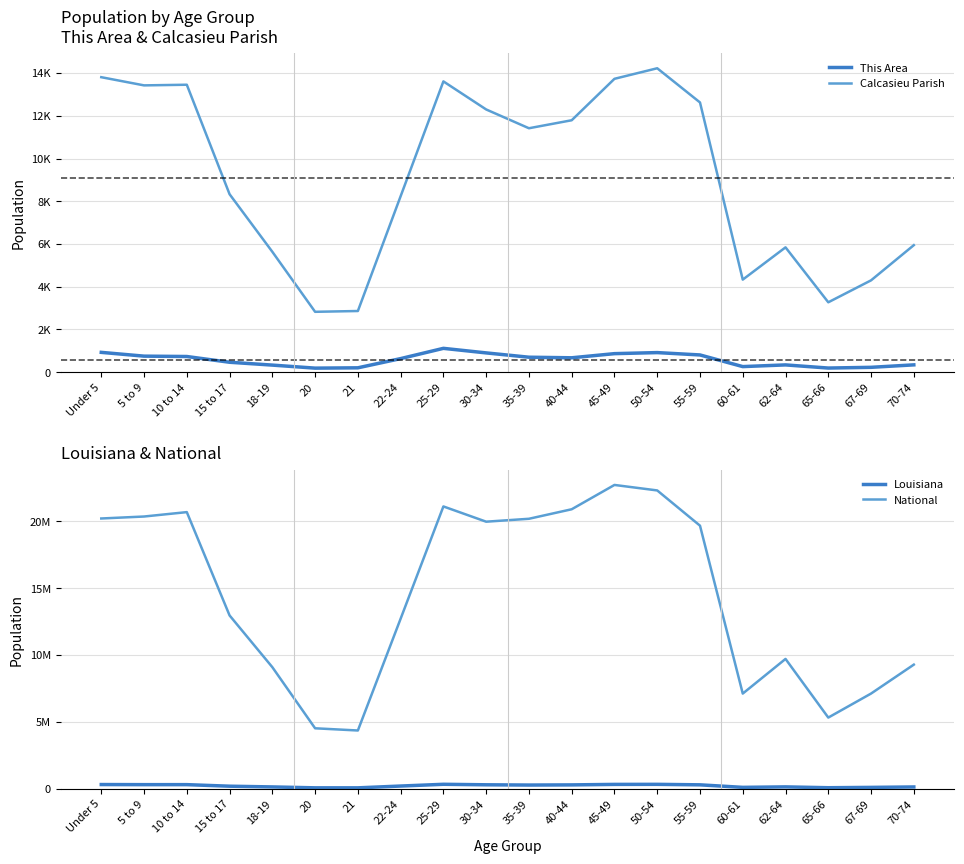

True or false: Calcasieu Parish and Louisiana intersect in this chart.

False